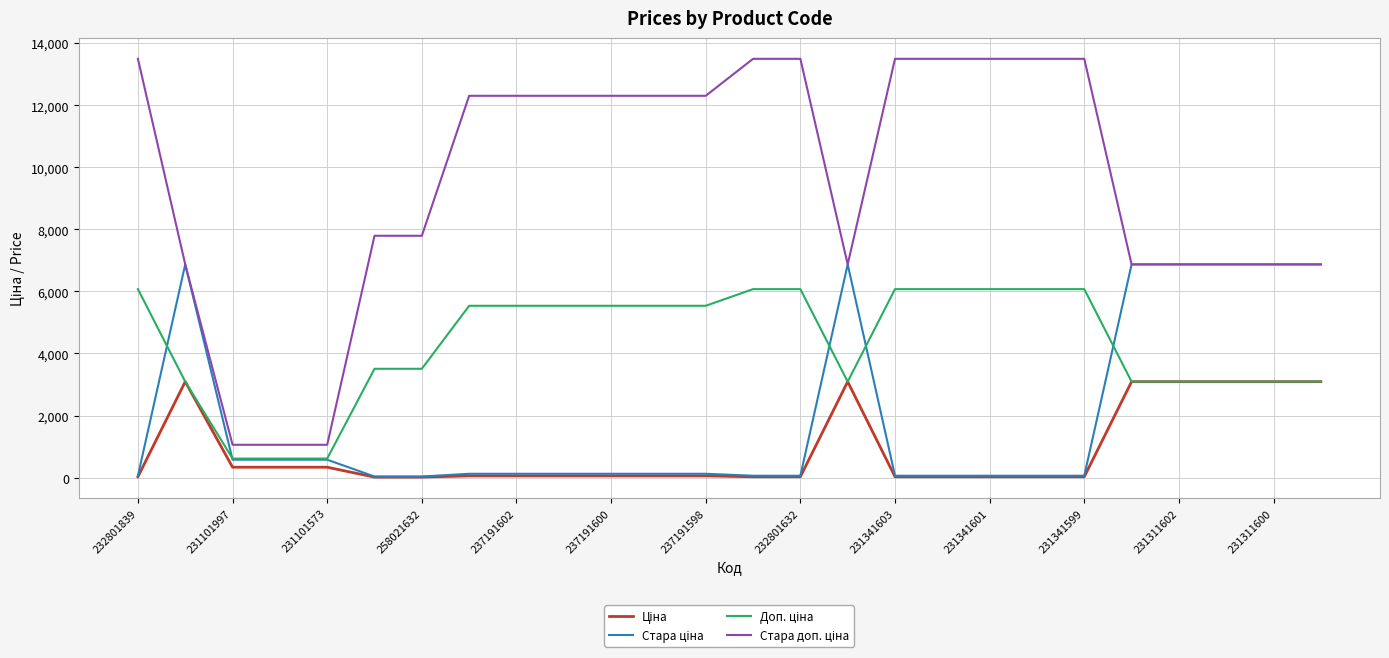

How many lines are shown in the chart?

4